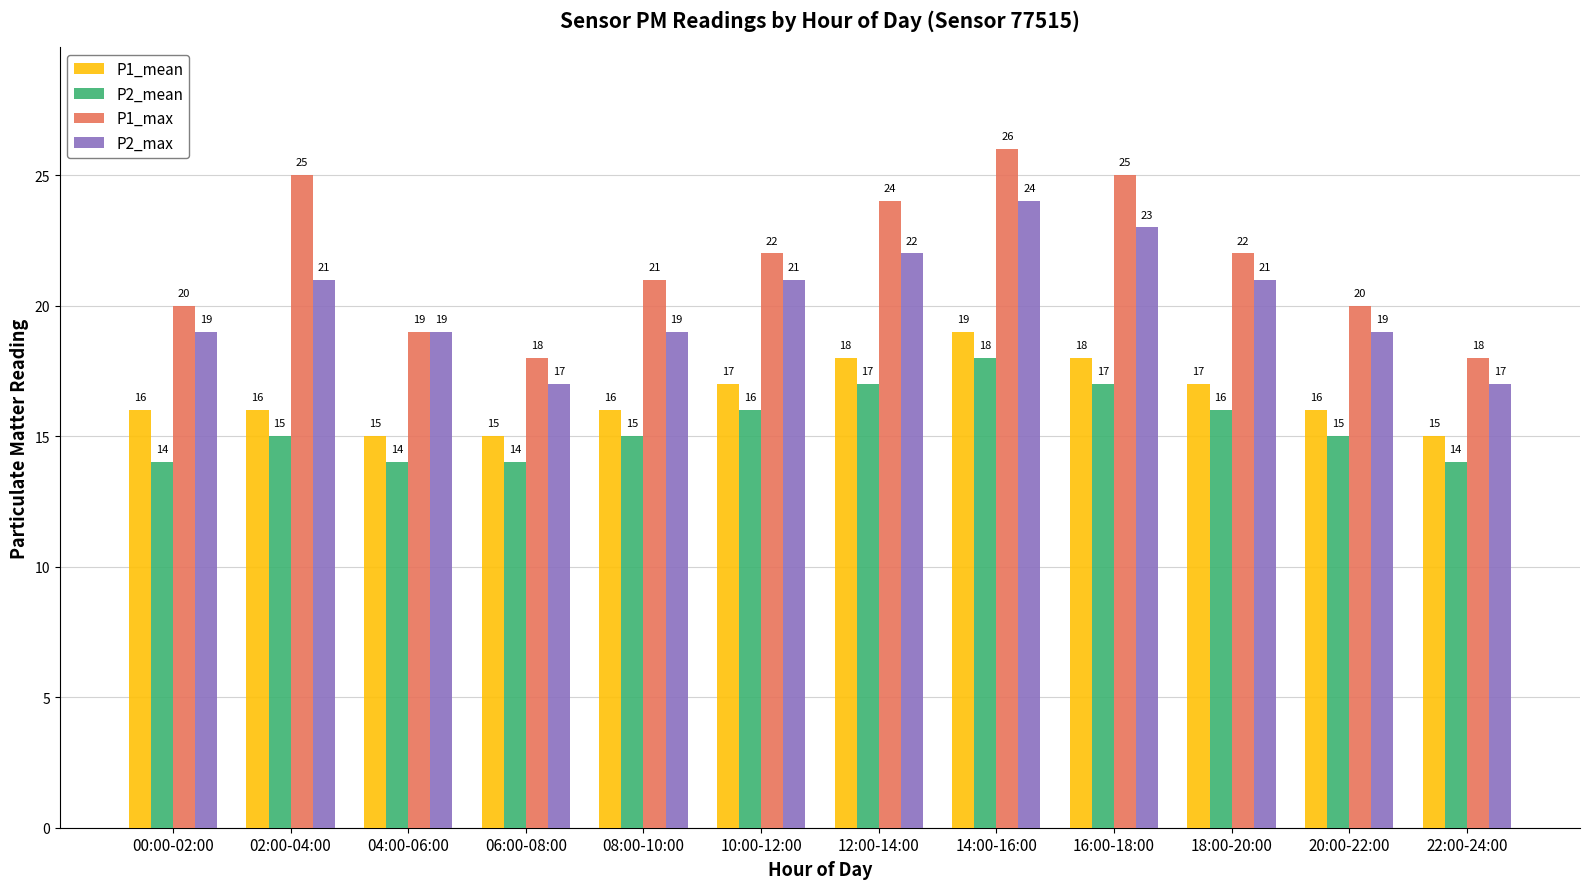

At 22:00-24:00, list the series in order from smallest to largest.

P2_mean, P1_mean, P2_max, P1_max